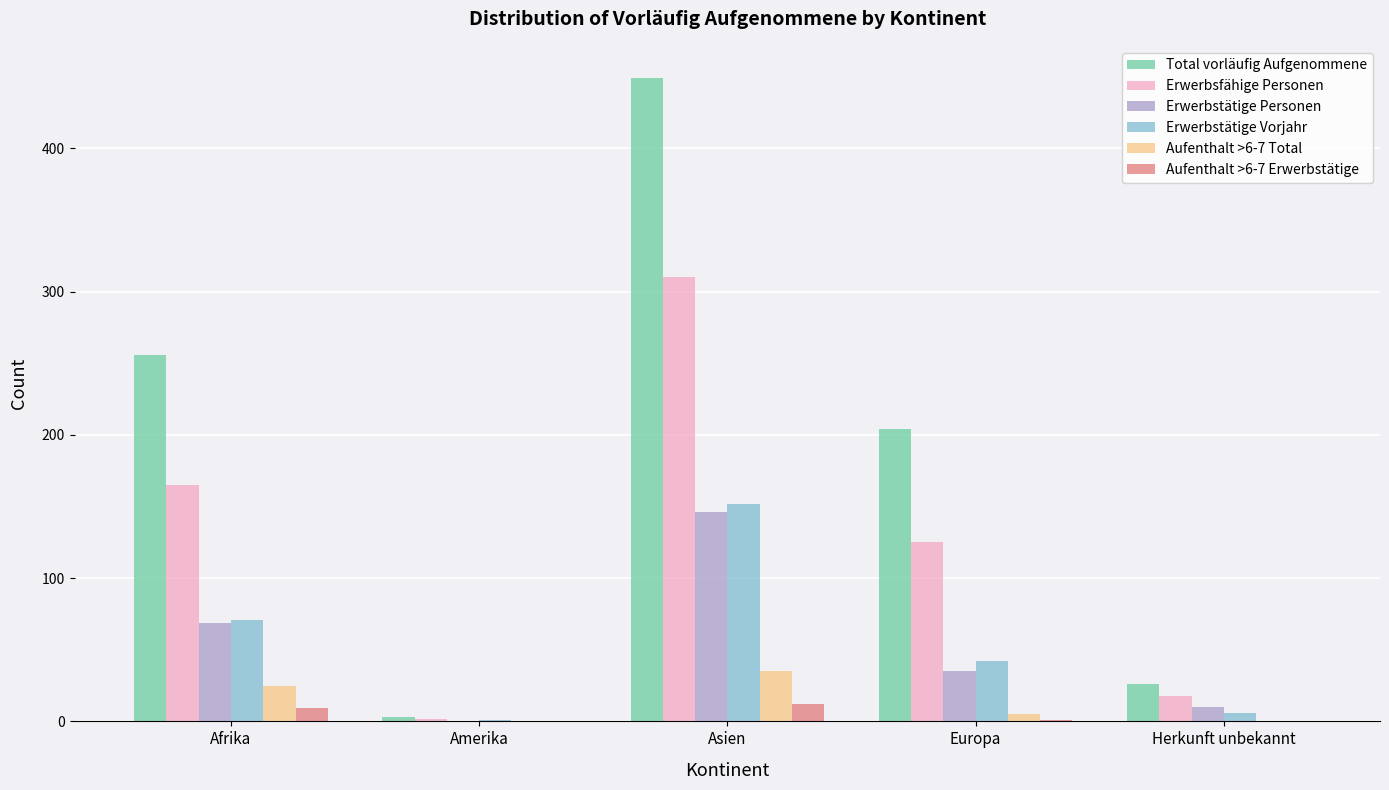

What is the sum of all Total vorläufig Aufgenommene values?

938